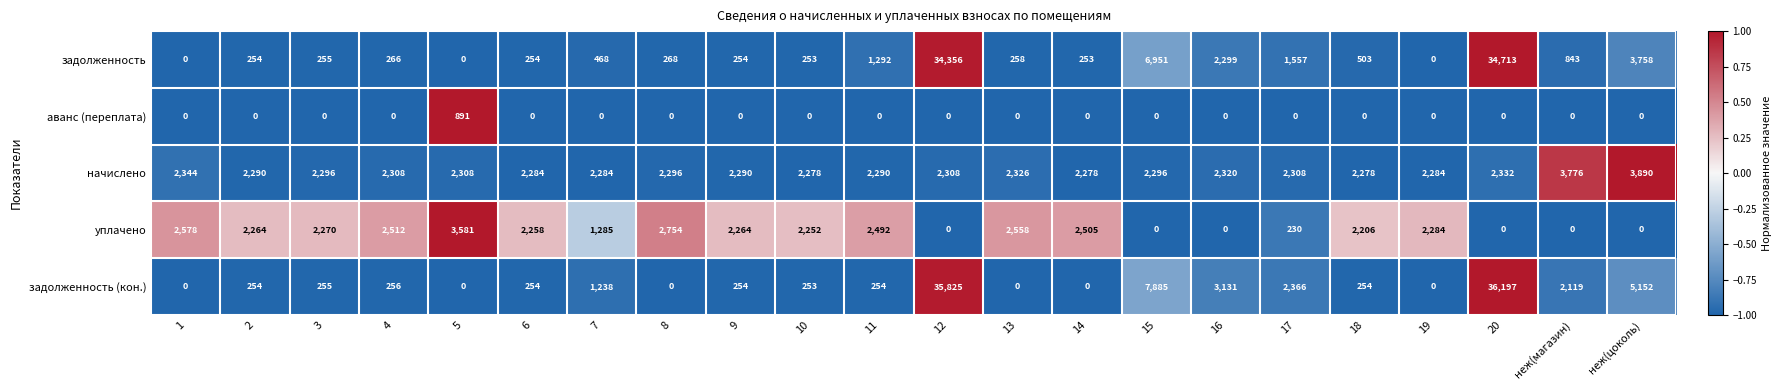

How many data points does each series have?

22